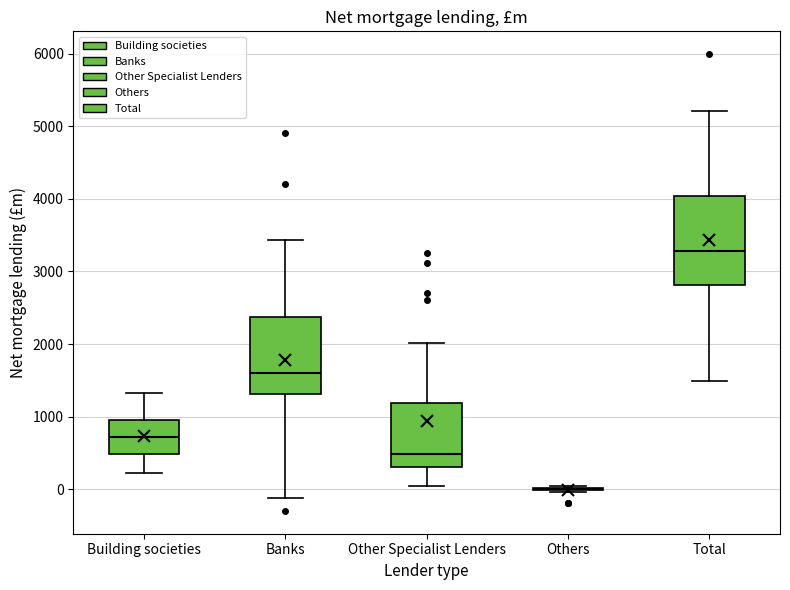

Where does the lower whisker of the box for Banks end on the y-axis? The values are not printed on the chart, so give them approximately, as read against the axis.

-100